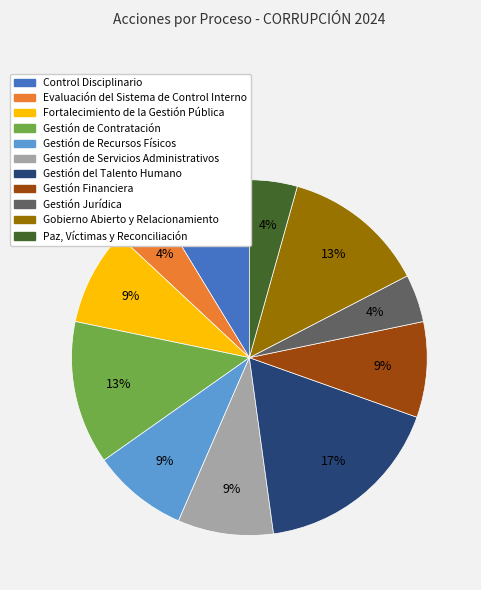

What is the largest slice in the pie chart?

Gestión del Talento Humano